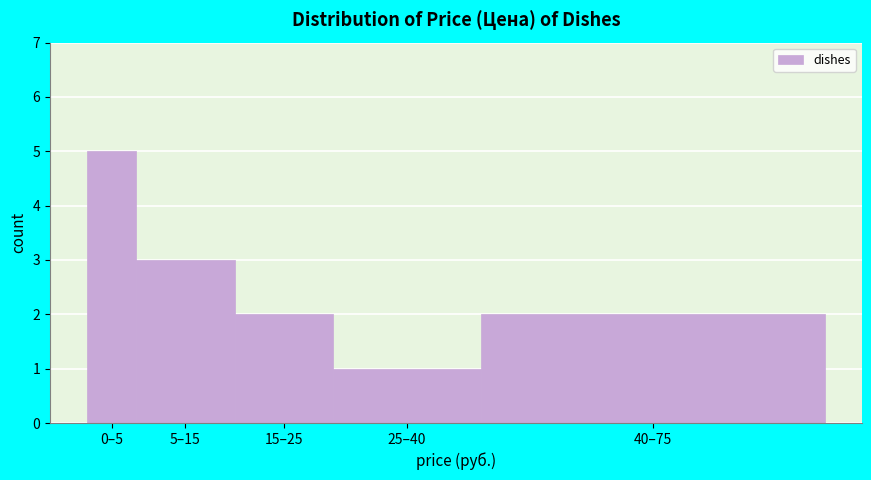

Reading left to right, extract all data points from this chart.

5	3	2	1	2